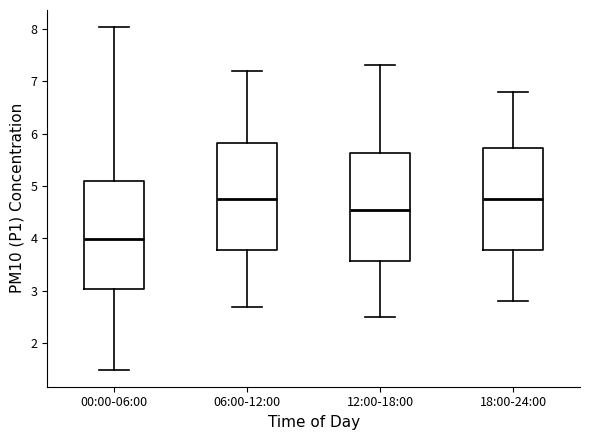

Reading left to right, read every box against the y-axis: the position of its median line, the range the box covers, and the ends of its whiskers. The values are not printed on the chart, so give them approximately, as read against the axis.

00:00-06:00: median 4.0, box 3.0 to 5.1, whiskers 1.5 to 8.0
06:00-12:00: median 4.8, box 3.8 to 5.8, whiskers 2.7 to 7.2
12:00-18:00: median 4.6, box 3.6 to 5.6, whiskers 2.5 to 7.3
18:00-24:00: median 4.8, box 3.8 to 5.7, whiskers 2.8 to 6.8